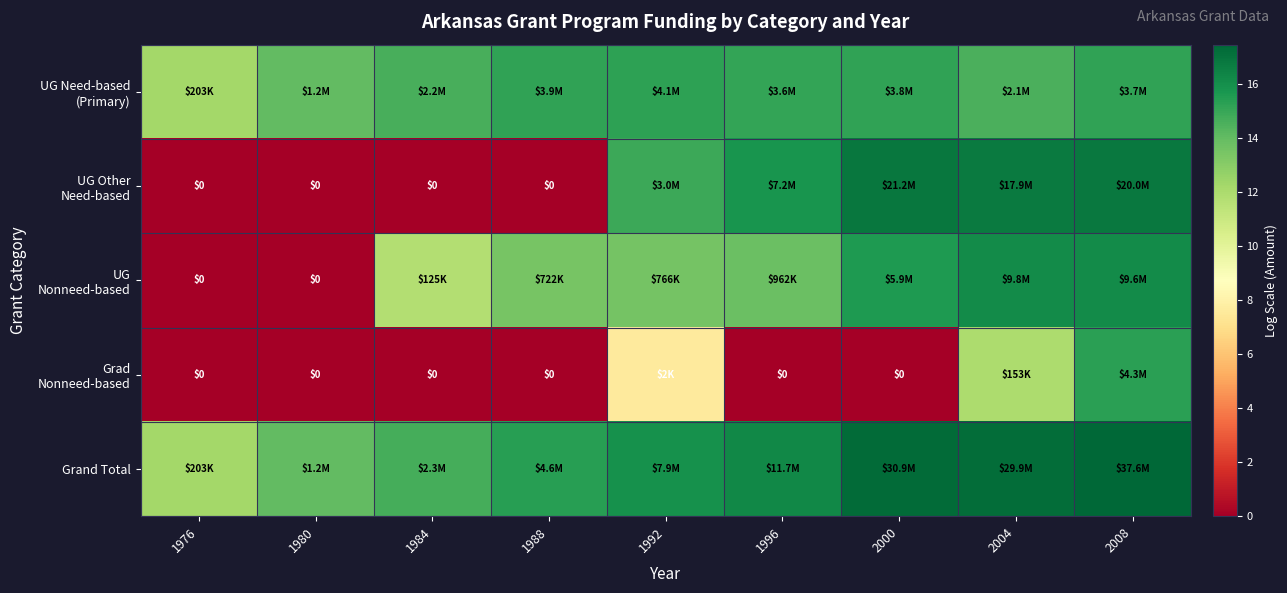

What is the spread (max minus min) of values at 1992?

8.3